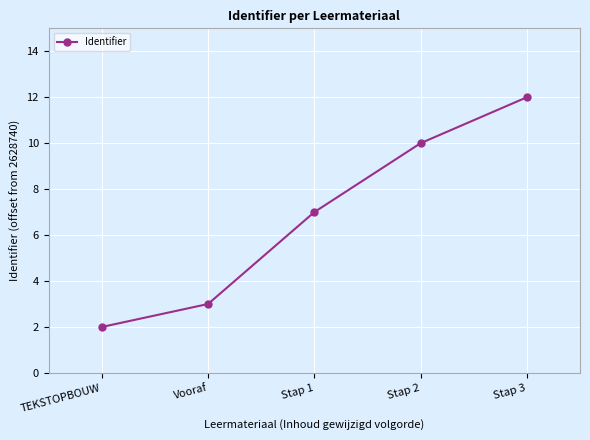

Is it true that the value at Stap 1 is 12?

False